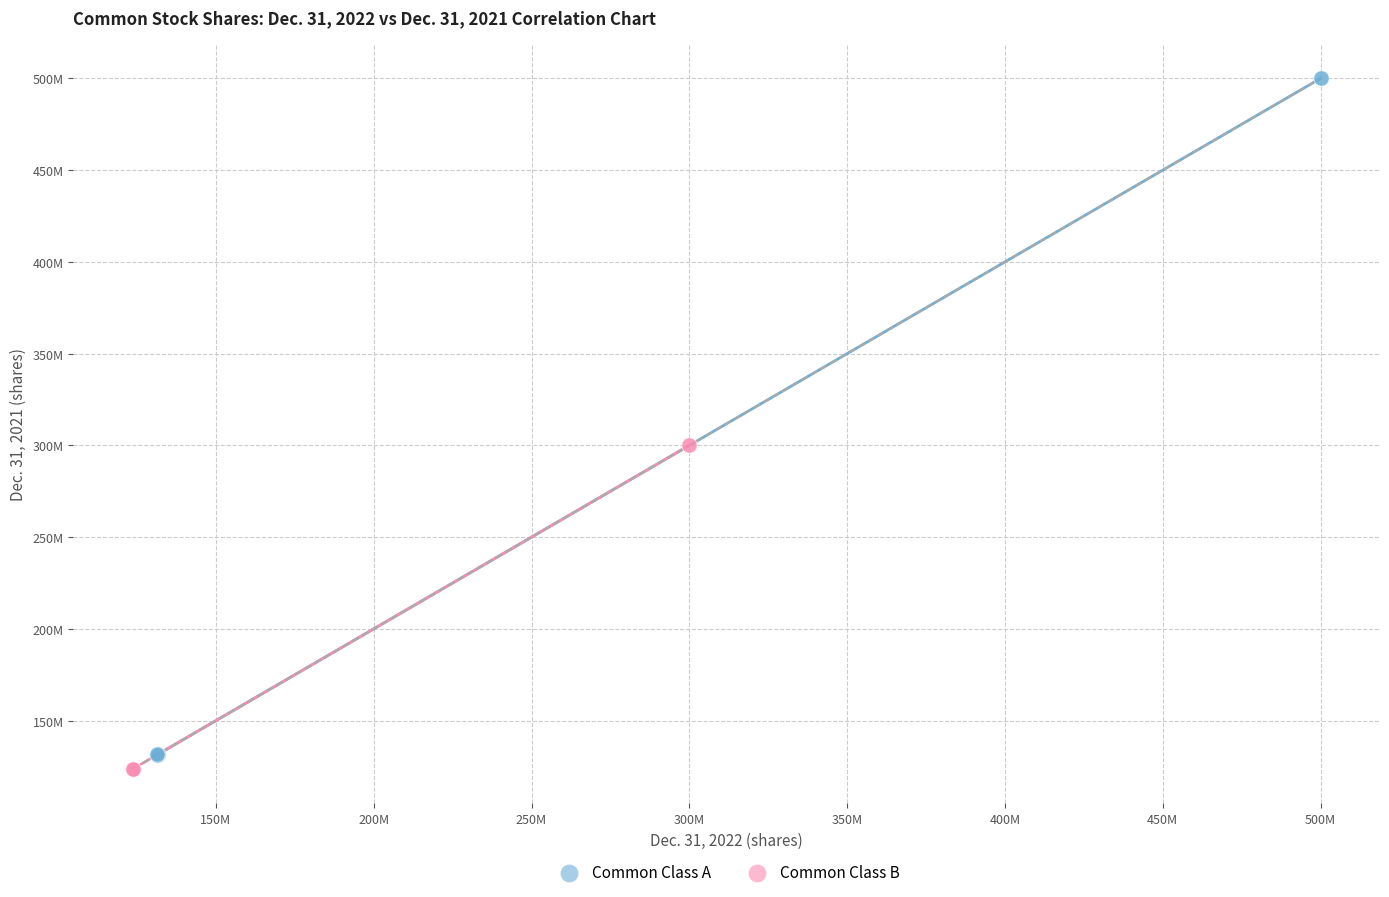

Which series has the largest Y range (max minus min)?

Common Class A